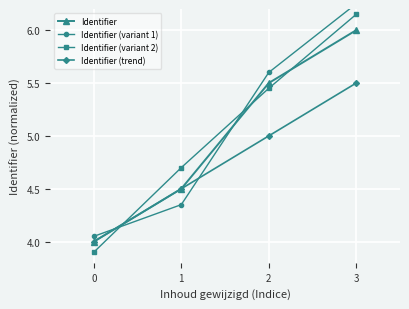

List the labels in order of Identifier value, smallest first.

0, 1, 2, 3